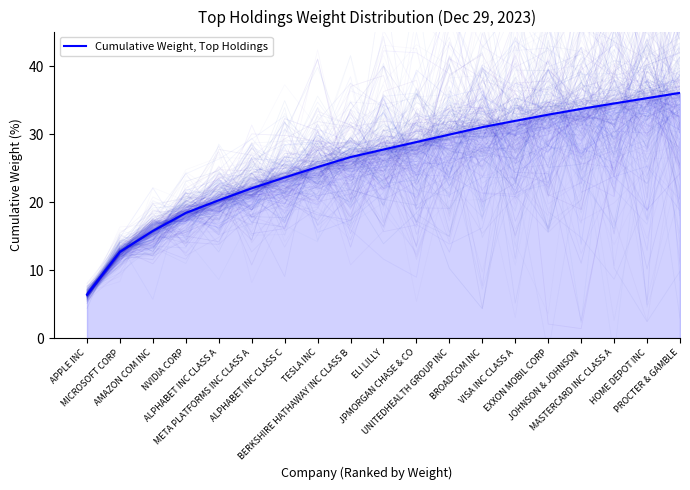

Which category has the highest value across all series?

PROCTER & GAMBLE